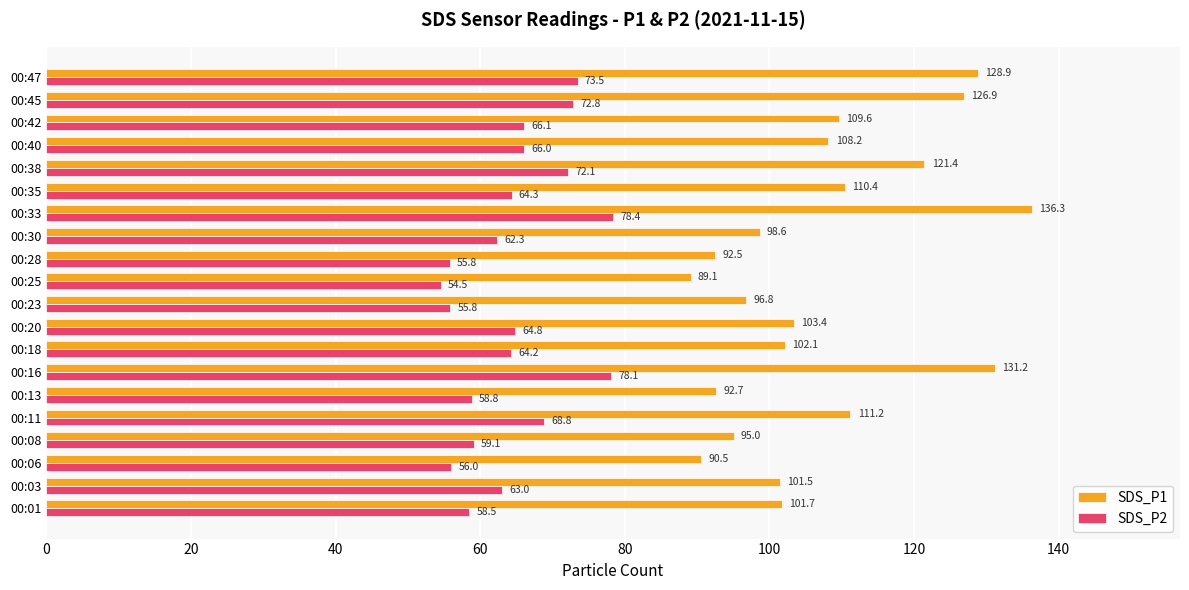

At how many categories does at least one series exceed 76?

20